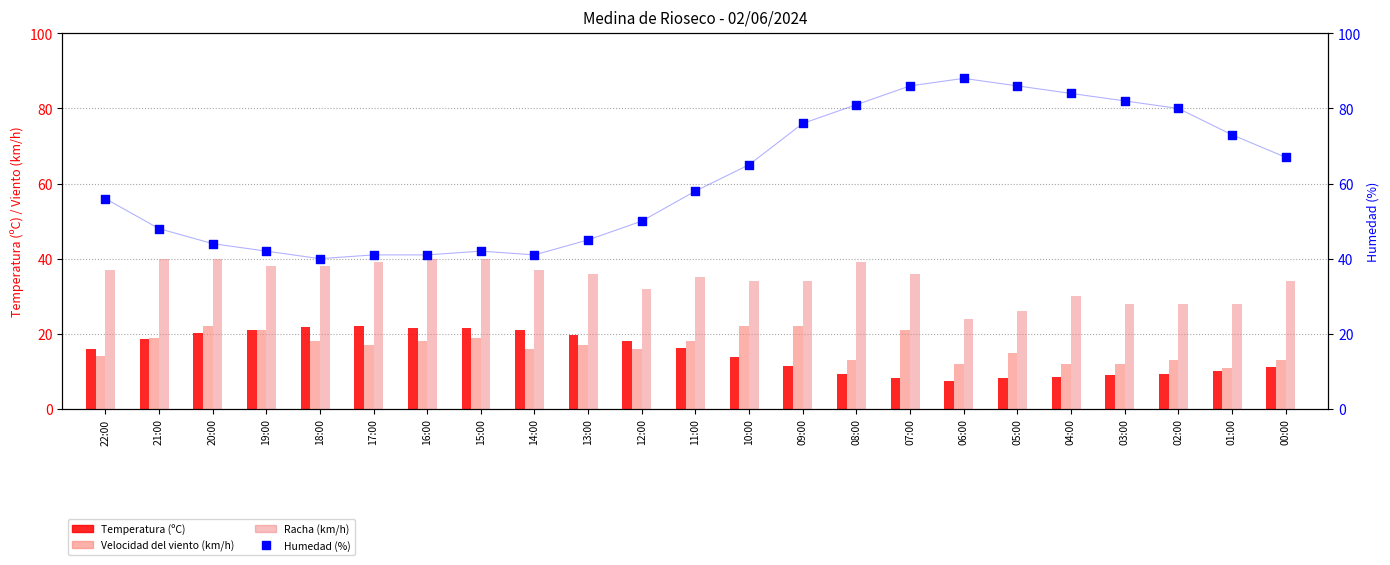

Is the value of Velocidad del viento (km/h) at 11:00 greater than the value of Temperatura (ºC) at 20:00?

No